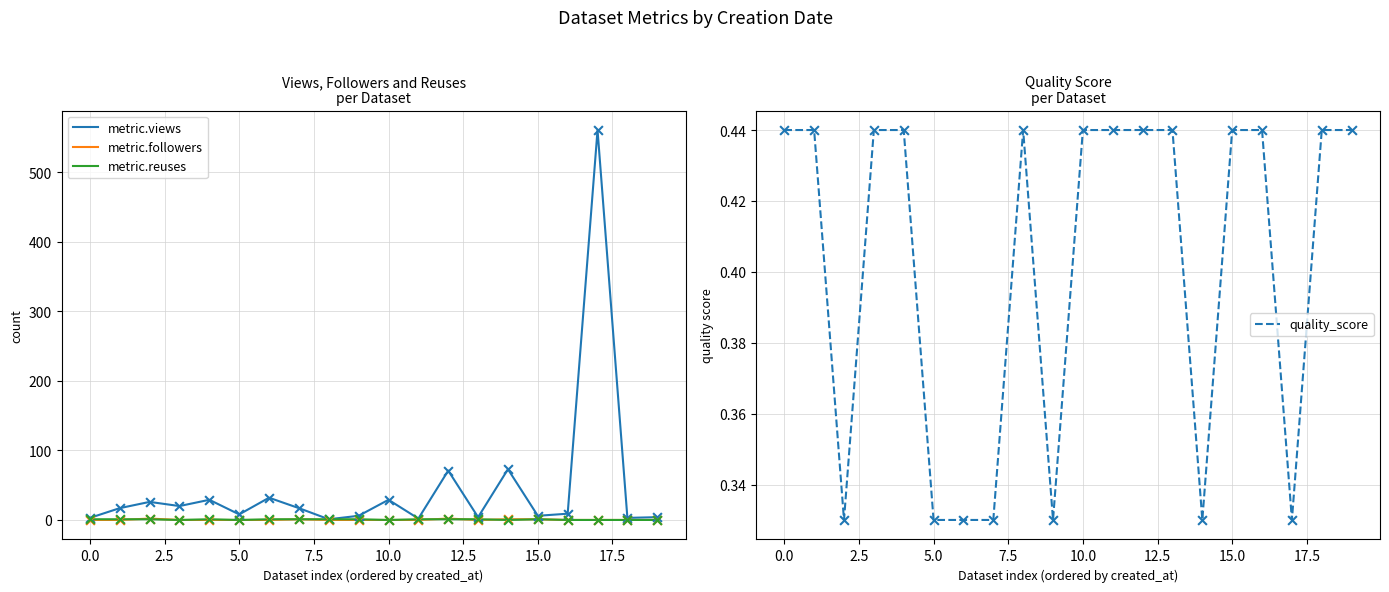

Which series contains the lowest Y value?

metric.followers